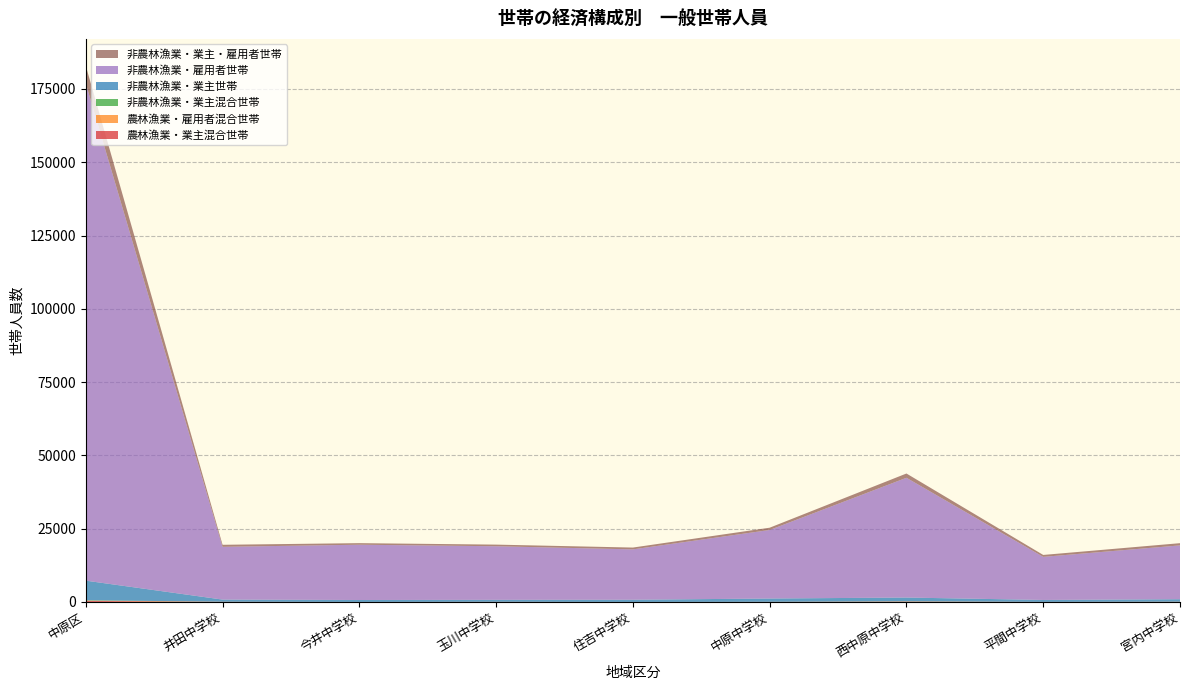

Reading left to right, what are all the values shown in this chart?

農林漁業・業主混合世帯: 359	50	10	43	8	31	133	21	63
農林漁業・雇用者混合世帯: 113	21	3	14	0	16	45	2	12
非農林漁業・業主混合世帯: 115	13	0	11	4	10	46	6	25
非農林漁業・業主世帯: 6685	727	659	656	744	1119	1285	655	840
非農林漁業・雇用者世帯: 169631	17999	18858	18284	17183	23384	40857	14702	18364
非農林漁業・業主・雇用者世帯: 6040	693	534	556	621	773	1456	654	753